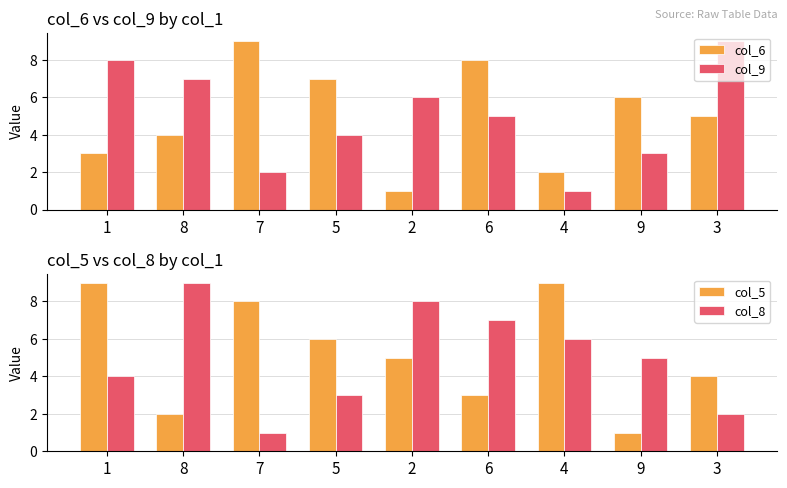

True or false: col_6 has a value of 11 at 9.

False